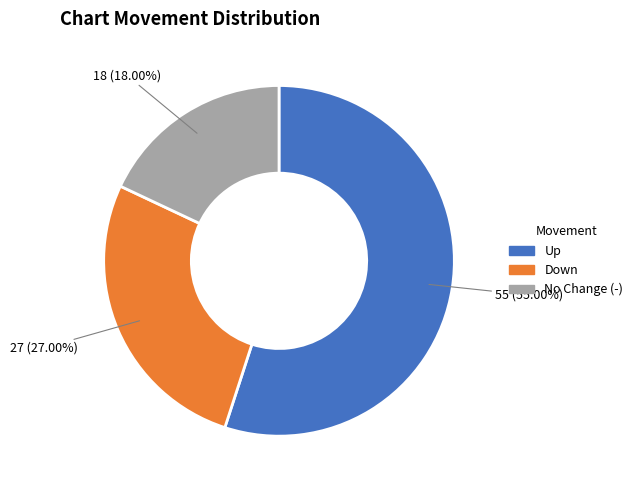

Do Down and Up together represent more than half of the pie?

Yes